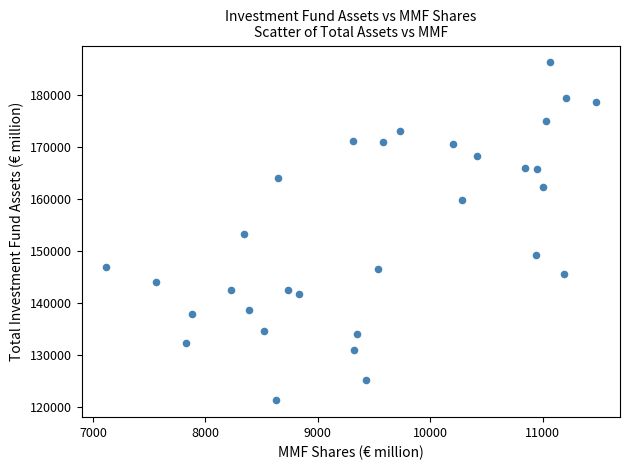

What is the range of X values (max minus min)?

4353.0